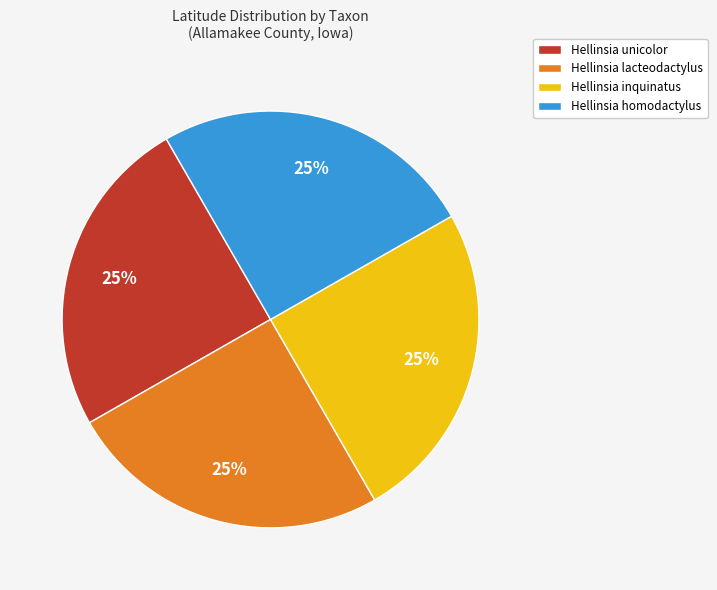

What is the ratio of the value at Hellinsia homodactylus to the value at Hellinsia unicolor?

1.0